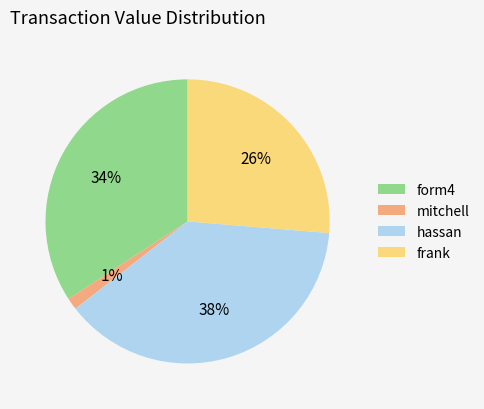

Does hassan account for over 50% of the chart?

No